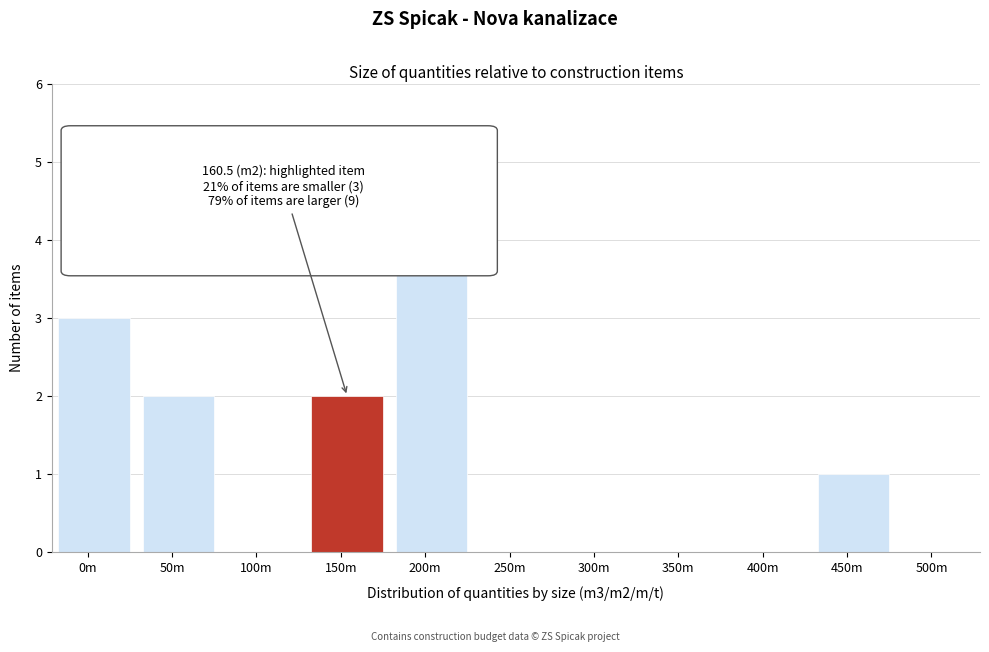

Reading left to right, list all the values displayed in this chart.

0m=3	50m=2	100m=0	150m=2	200m=4	250m=0	300m=0	350m=0	400m=0	450m=1	500m=0